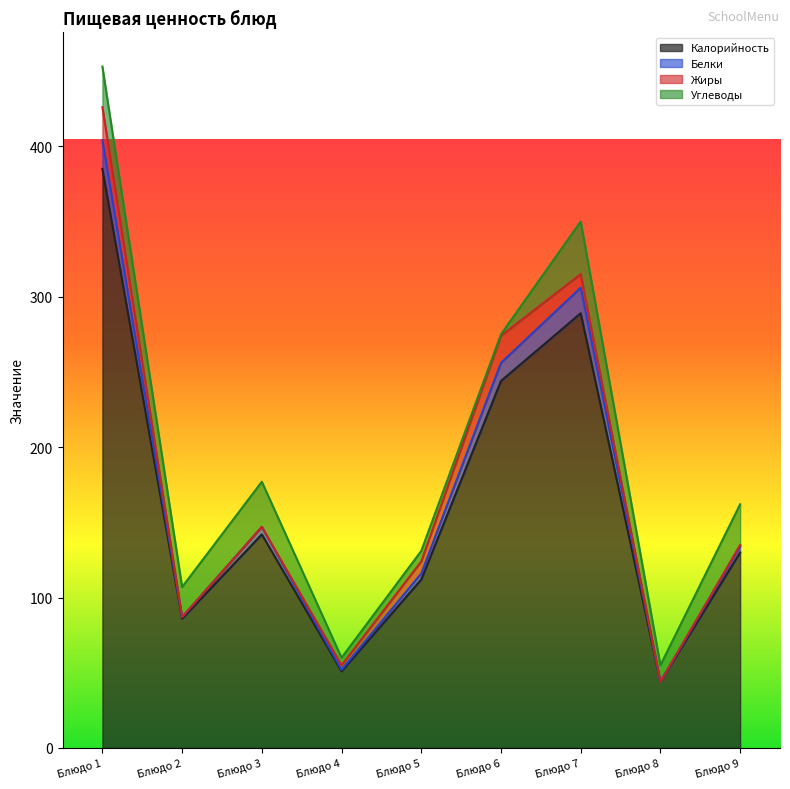

Which category has the highest value in the Калорийность series?

Блюдо 1